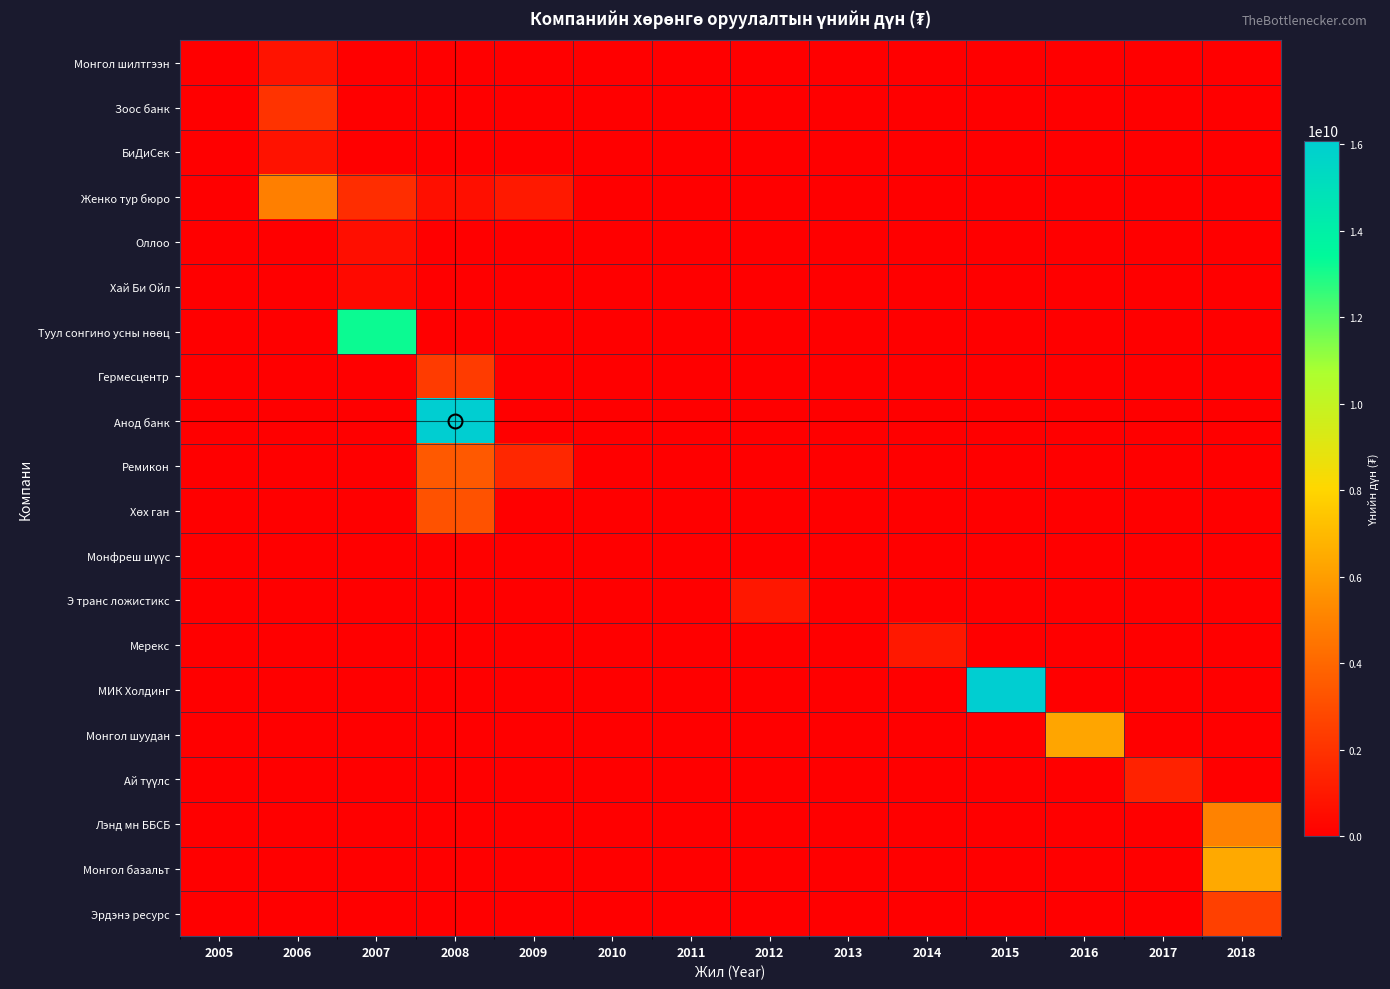

At how many categories does at least one series exceed 4150423696?

6